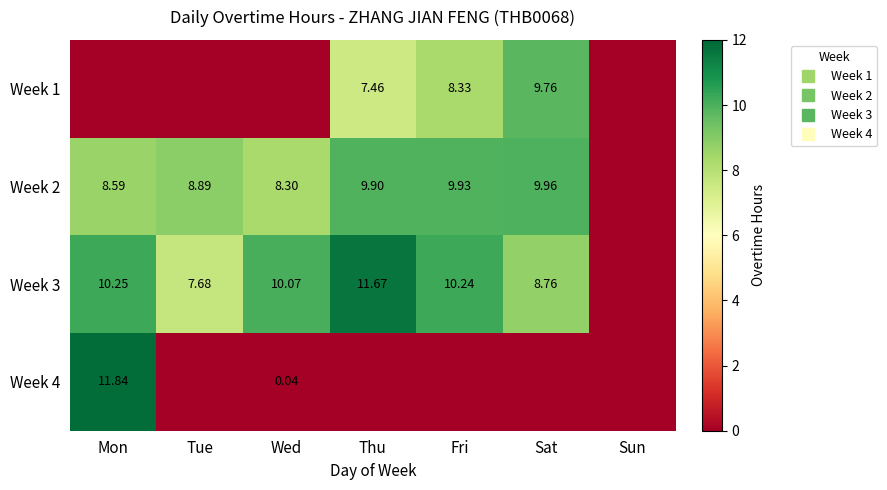

How many data points in Week 2 are above 8?

6